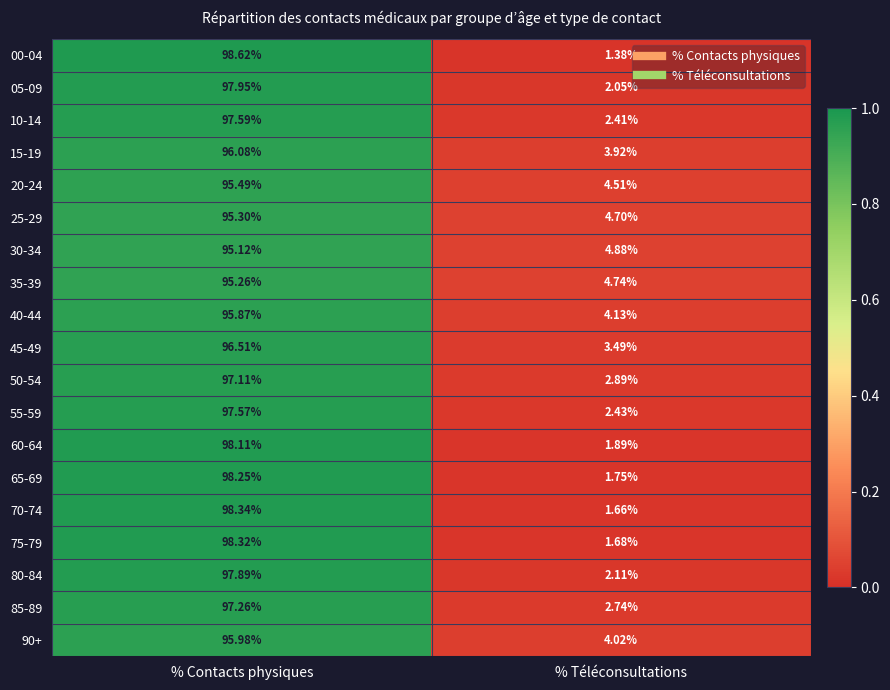

At which label does 05-09 reach its minimum?

% Téléconsultations